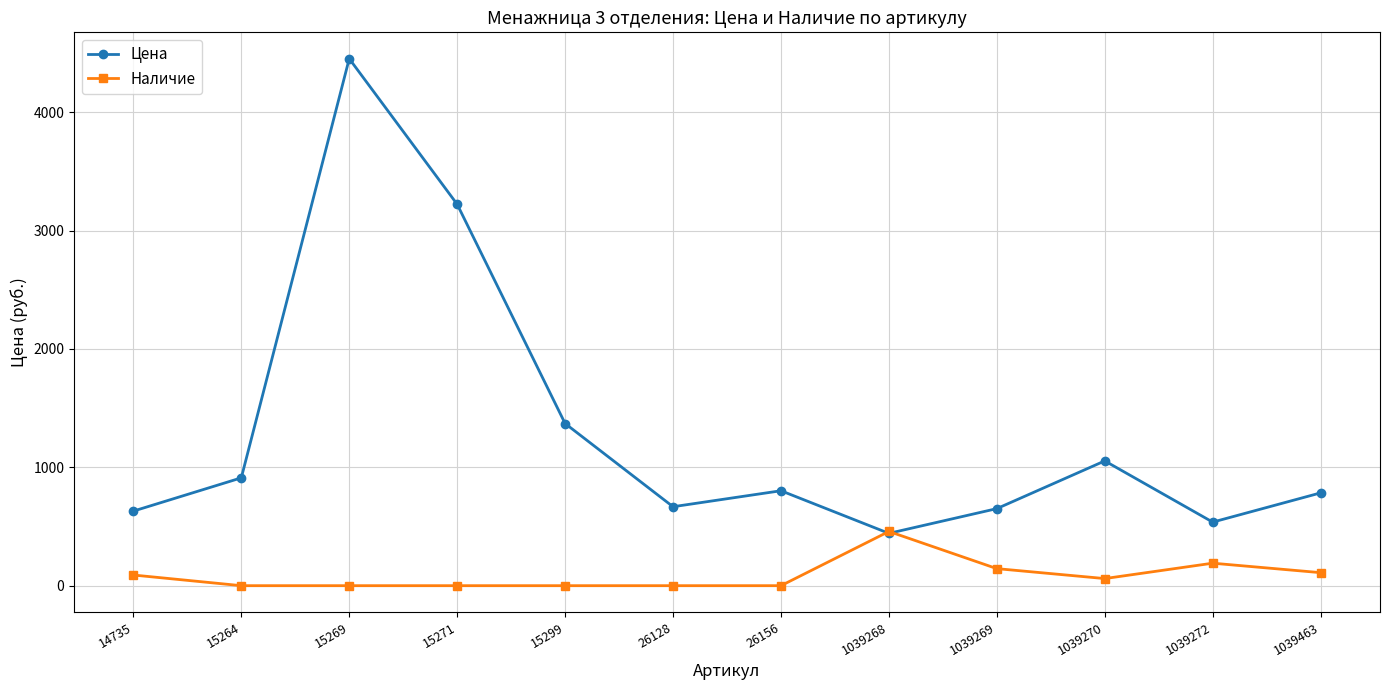

At which category is the sum across all series the highest?

15269